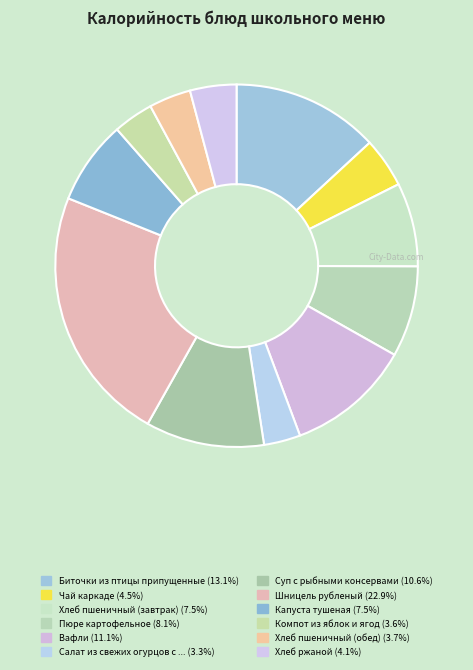

Which category has the smallest portion of the pie?

Салат из свежих огурцов с луком